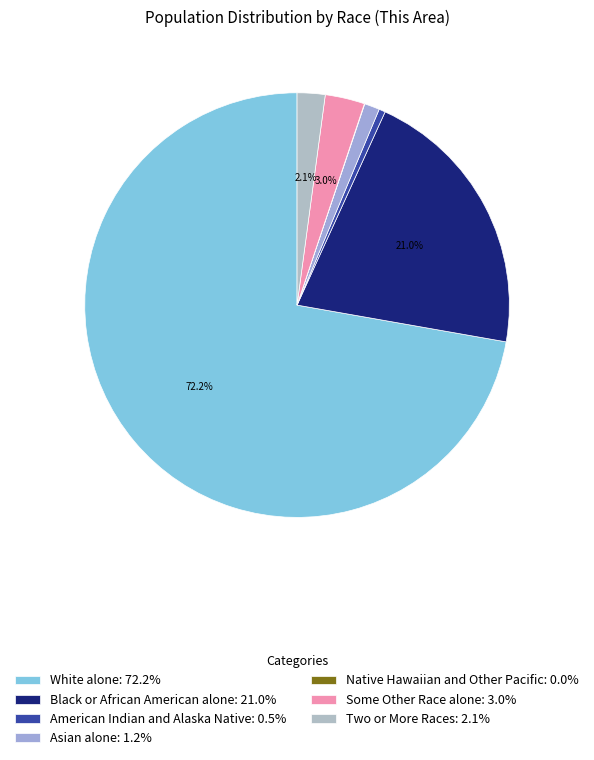

Between Asian alone and American Indian and Alaska Native, which is larger?

Asian alone